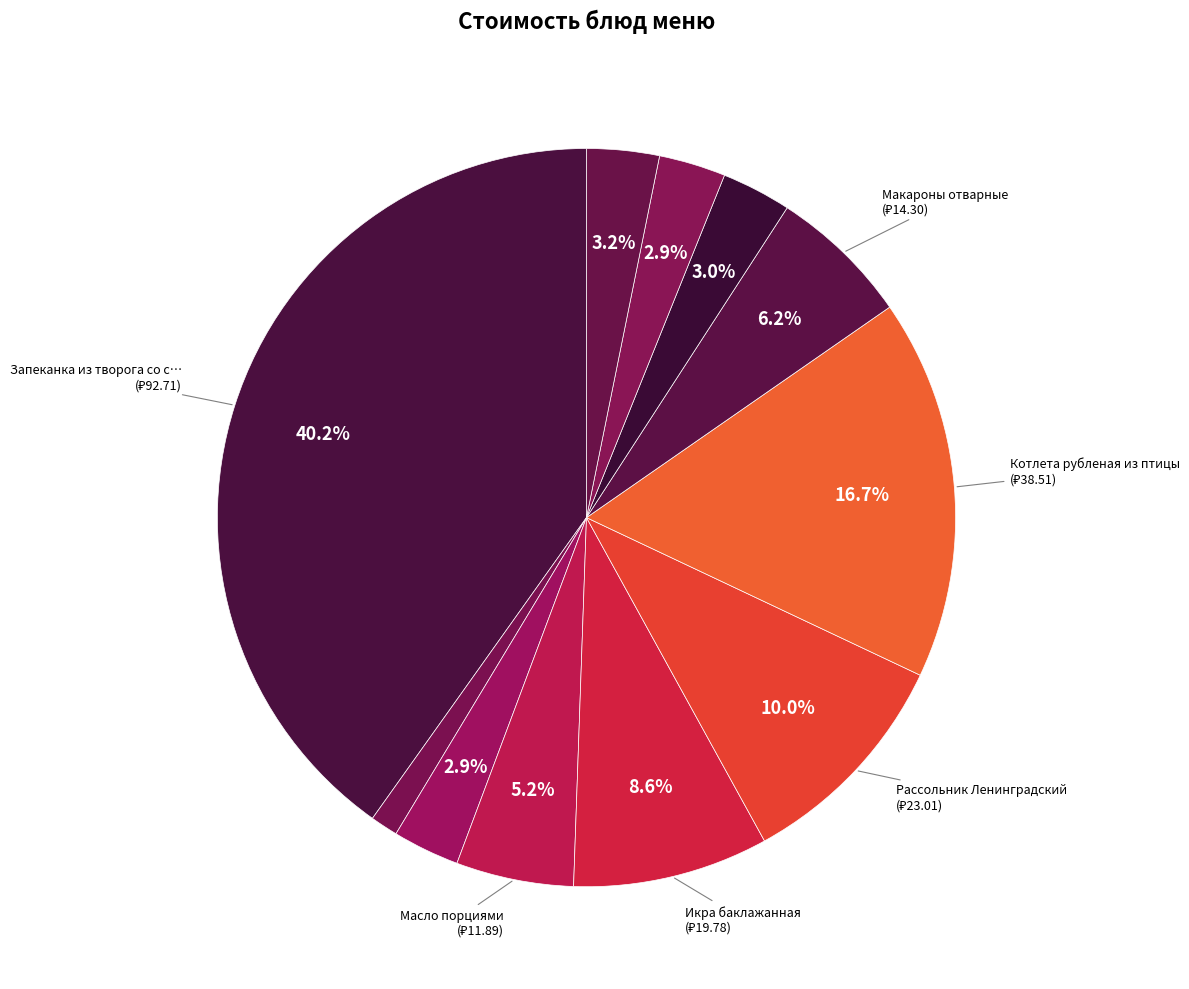

What is the smallest slice in the pie chart?

Чай с сахаром и лимоном